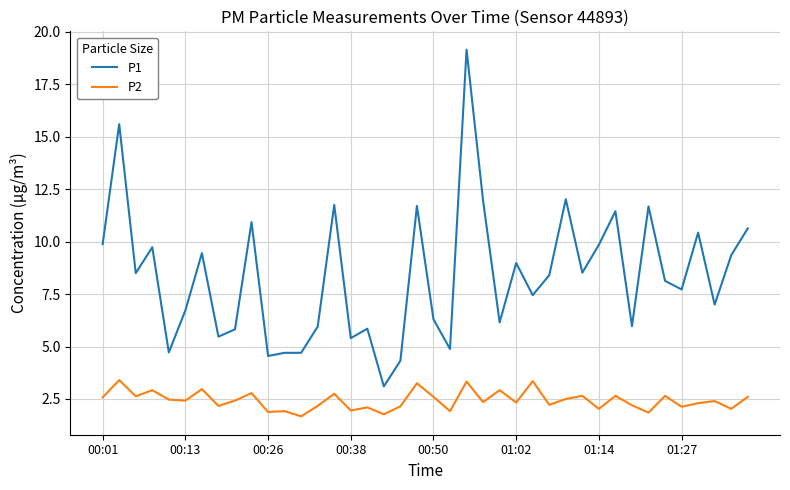

True or false: P1 has more than 0 points higher than both neighbors.

True